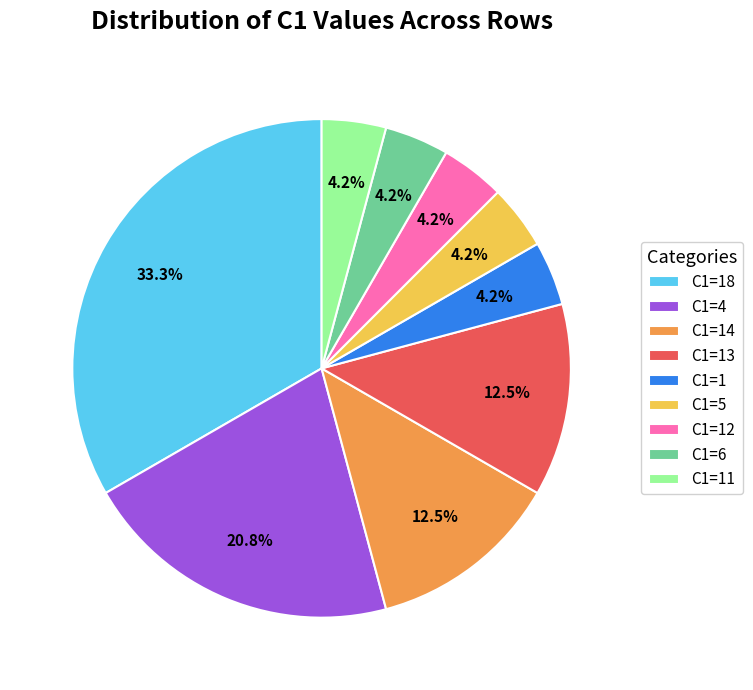

What percentage is NOT represented by C1=5?

95.8%